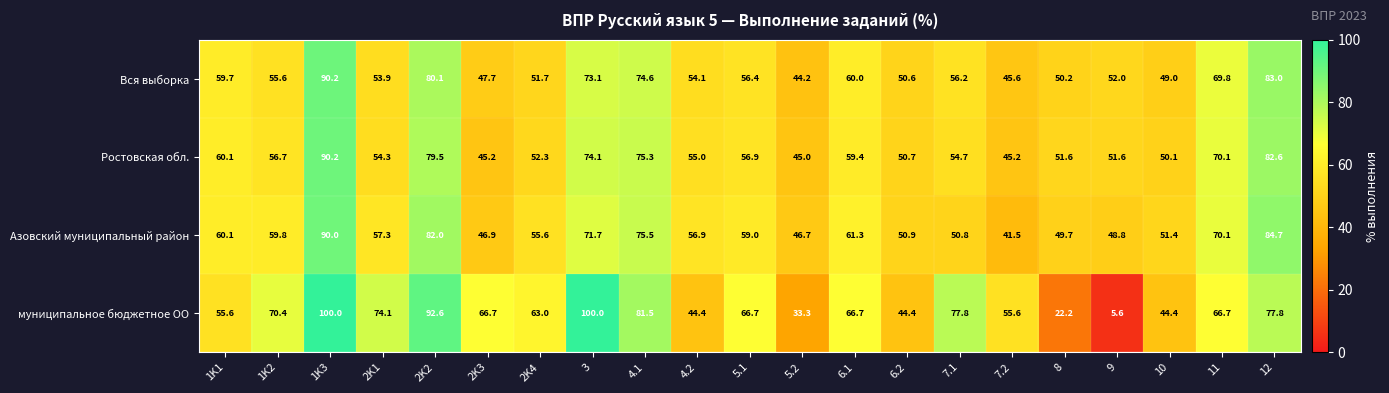

What is the total value across all series at 2K4?

222.6